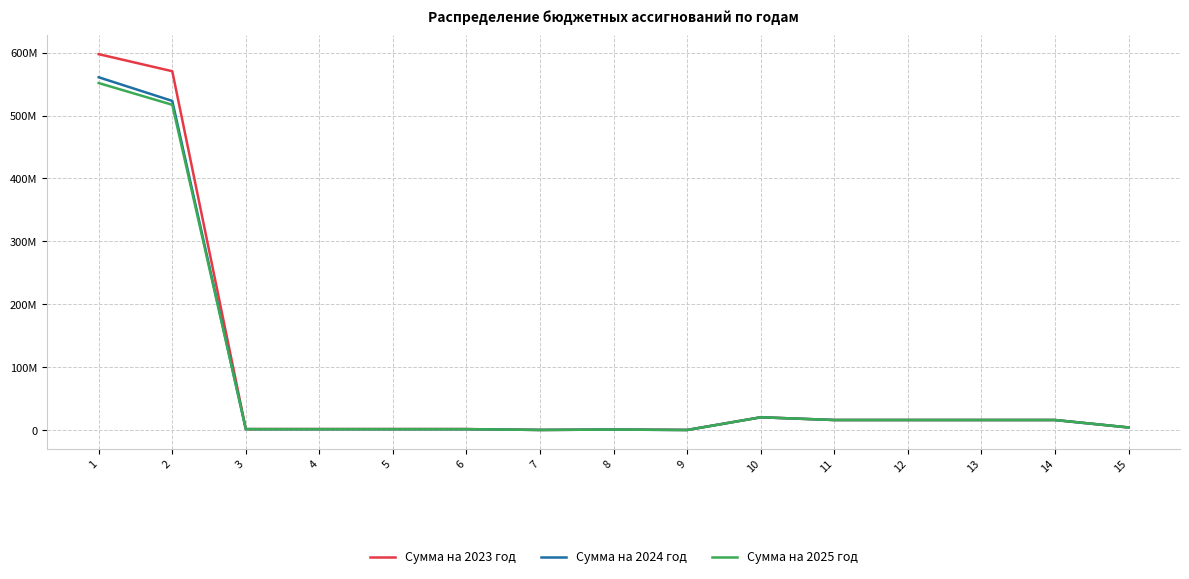

How many interior local valleys does the Сумма на 2025 год series have?

2